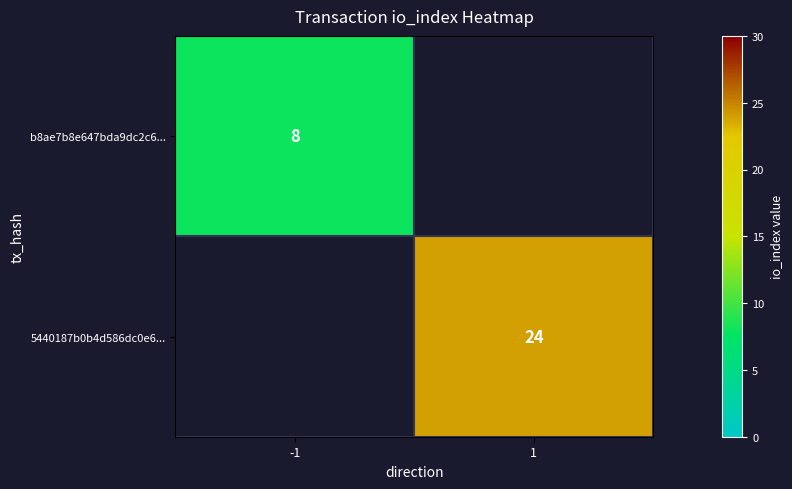

At how many categories does at least one series exceed 20?

1